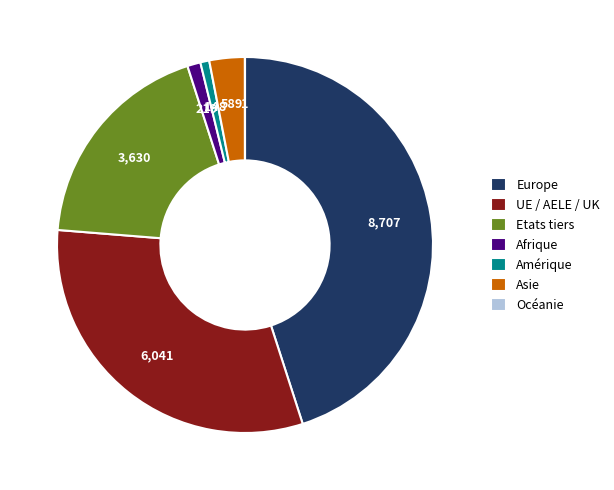

Which slice is the largest?

Europe